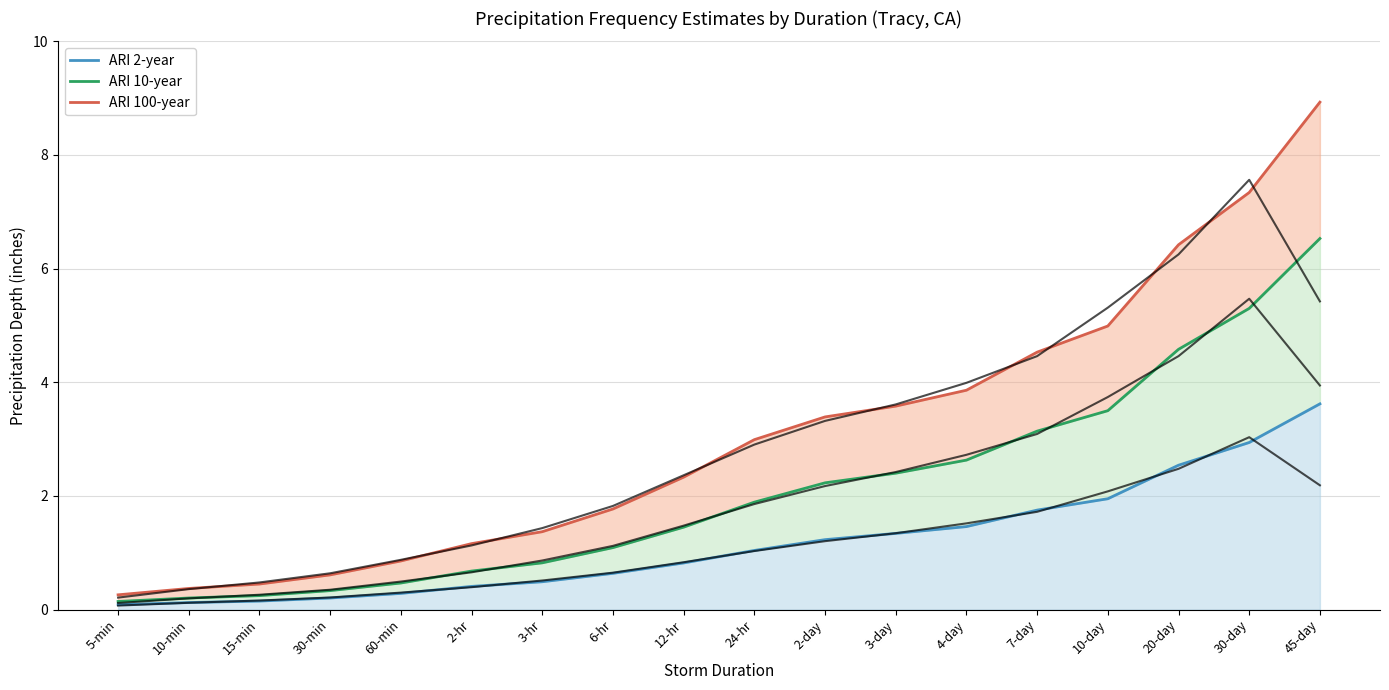

Which series has the widest spread of values?

ARI 100-year